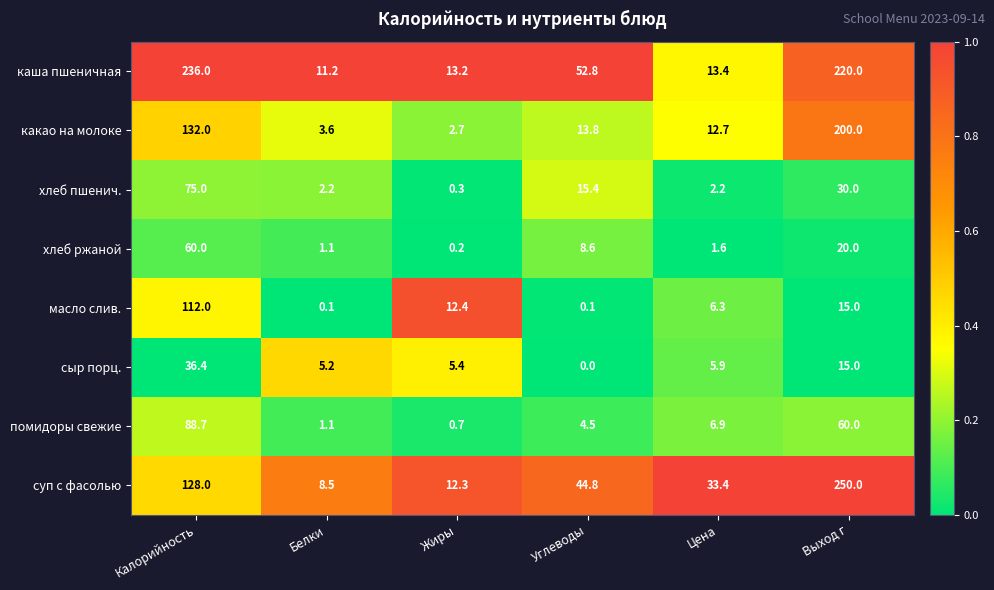

Where does the суп с фасолью series first go above 44?

Калорийность